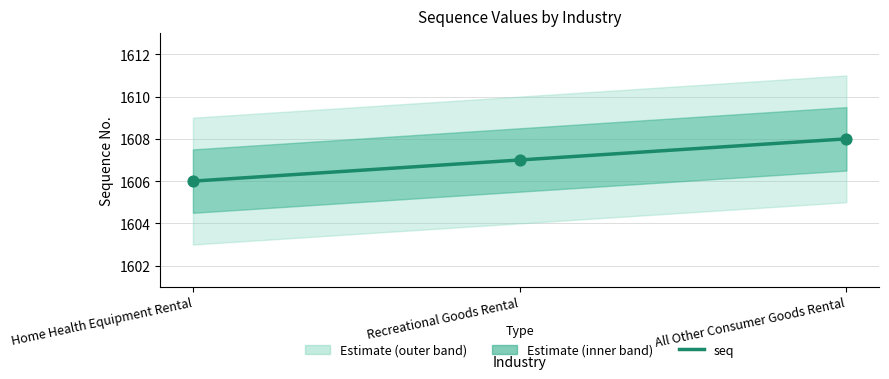

What is the change in value from Home Health Equipment Rental to All Other Consumer Goods Rental?

+2